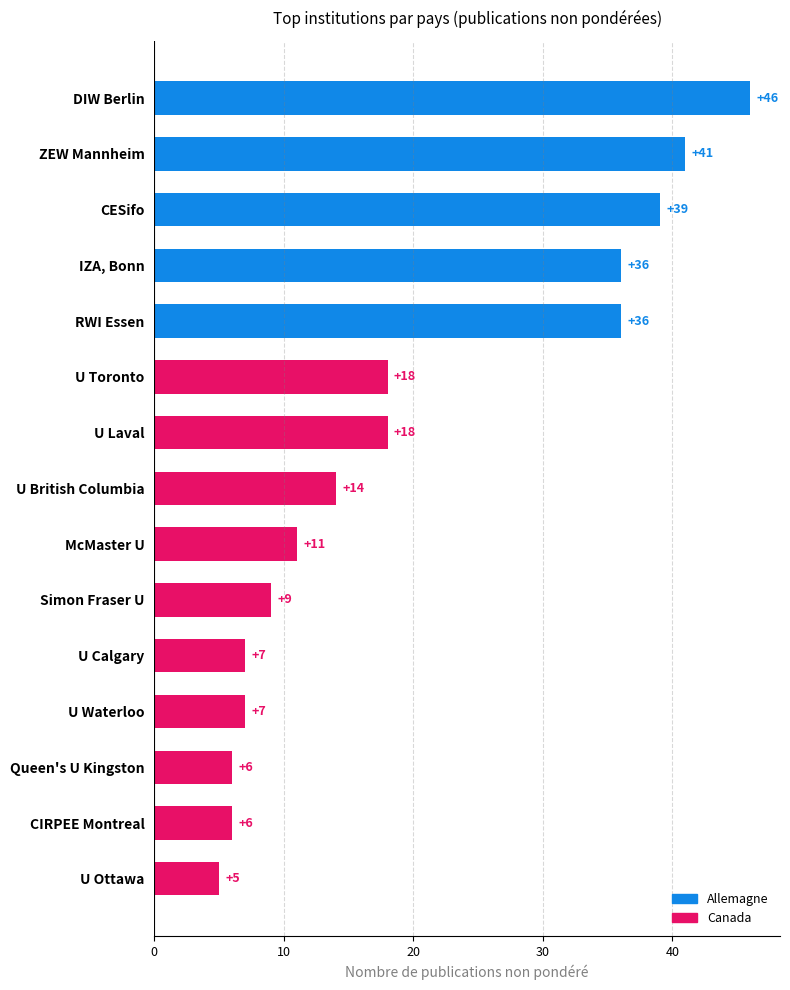

Read the value at McMaster U.

11